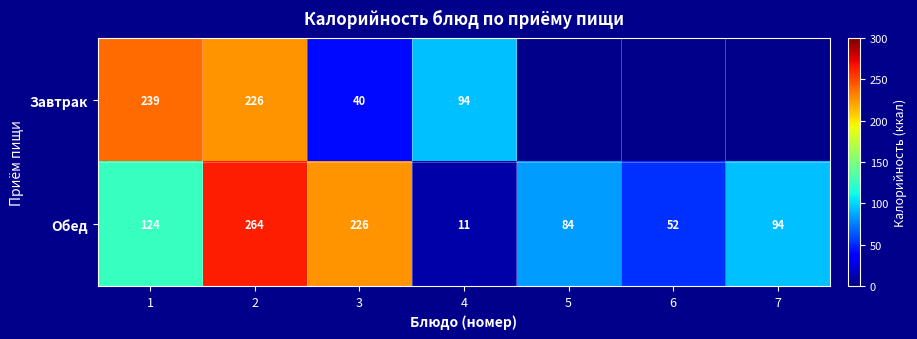

Where does the Обед series first go above 94?

1